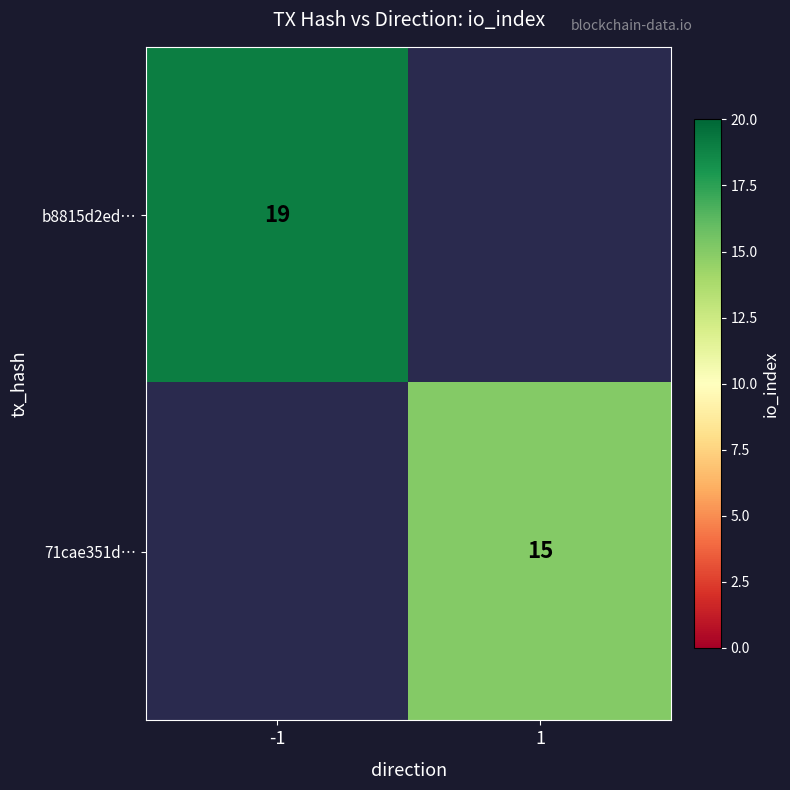

What is the maximum value shown in the chart?

19.0